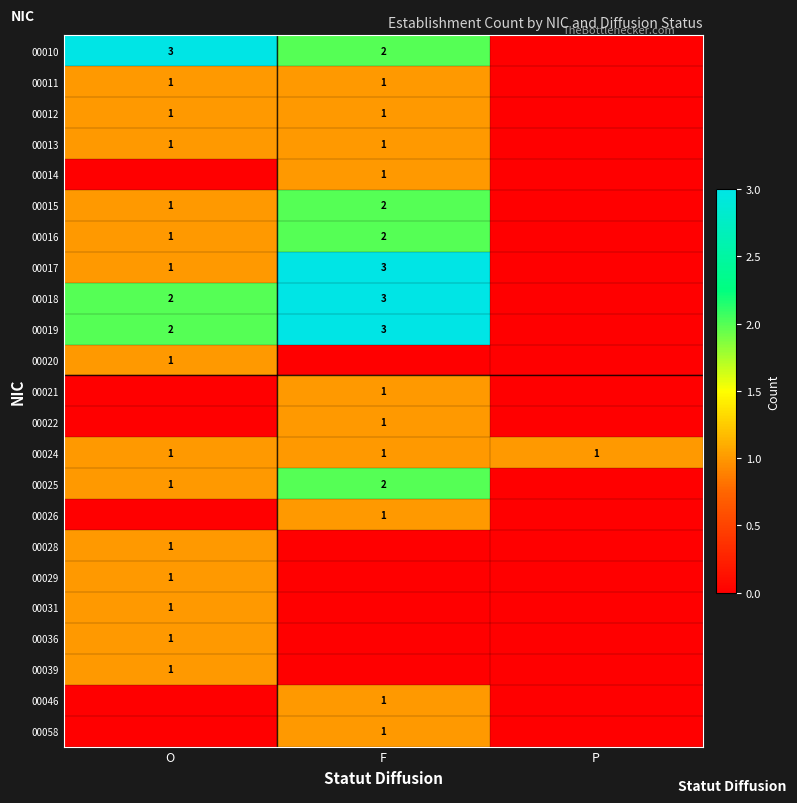

True or false: 00012 has a value of 1 at O.

True